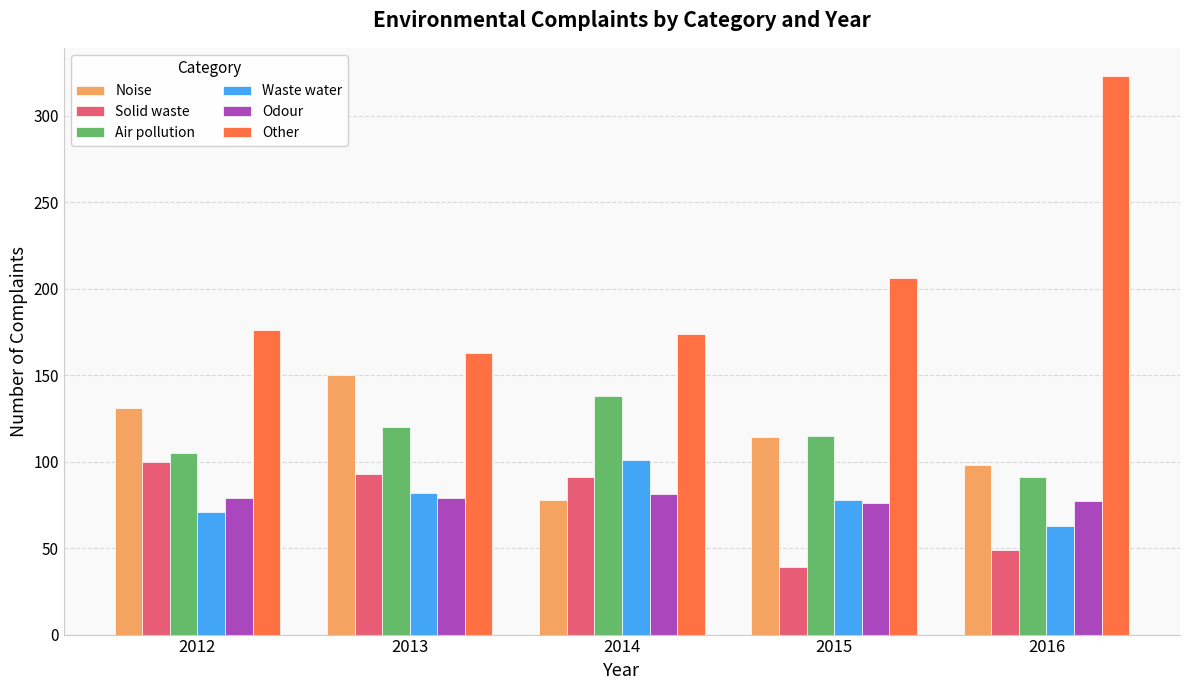

What is the sum of all Solid waste values?

372